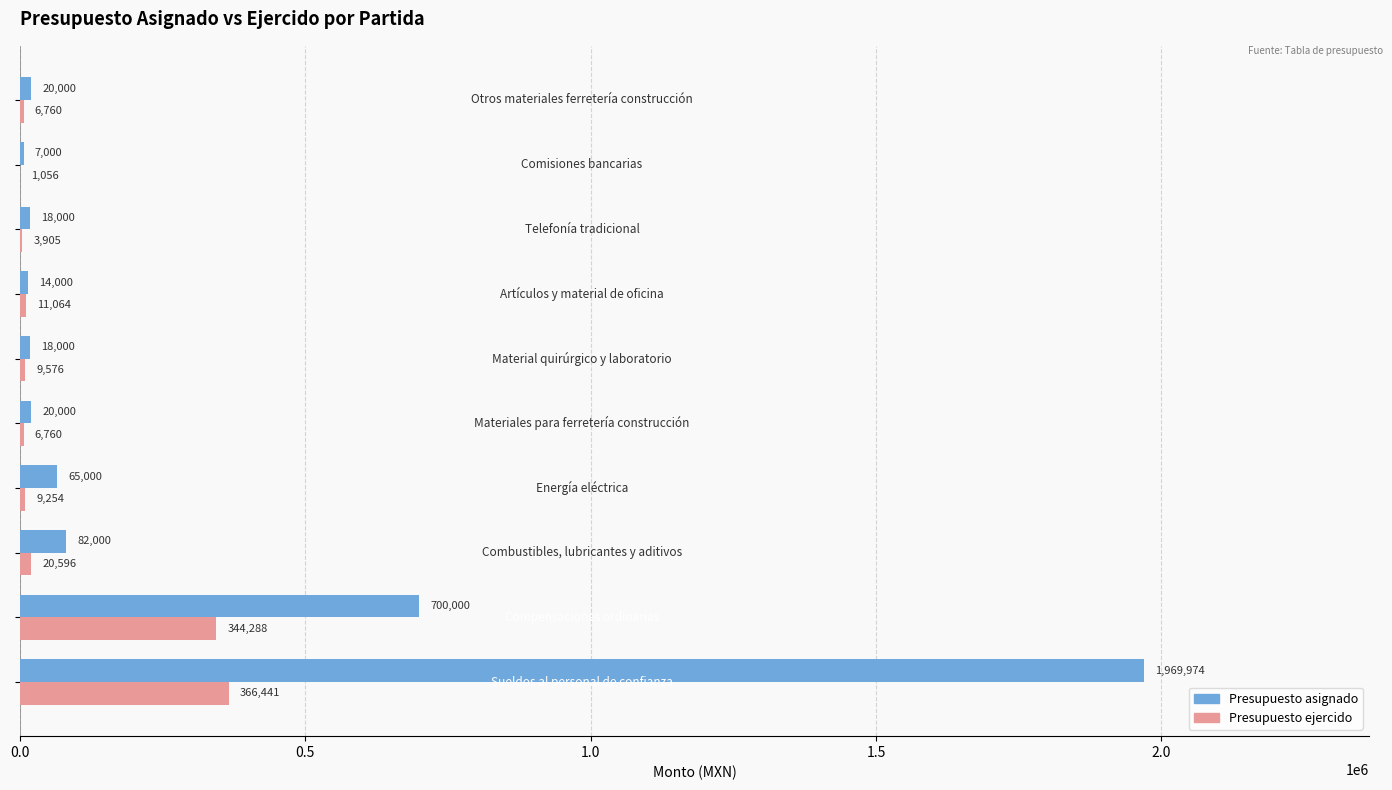

Count the number of categories in the chart.

10